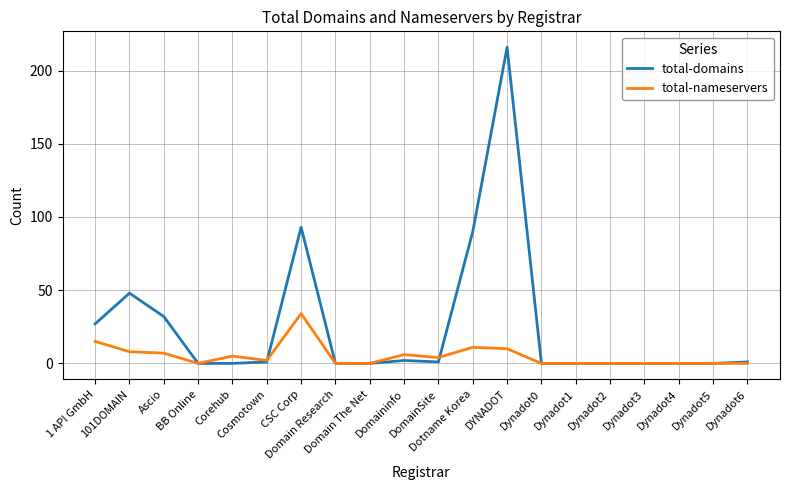

At which category is the sum across all series the highest?

DYNADOT